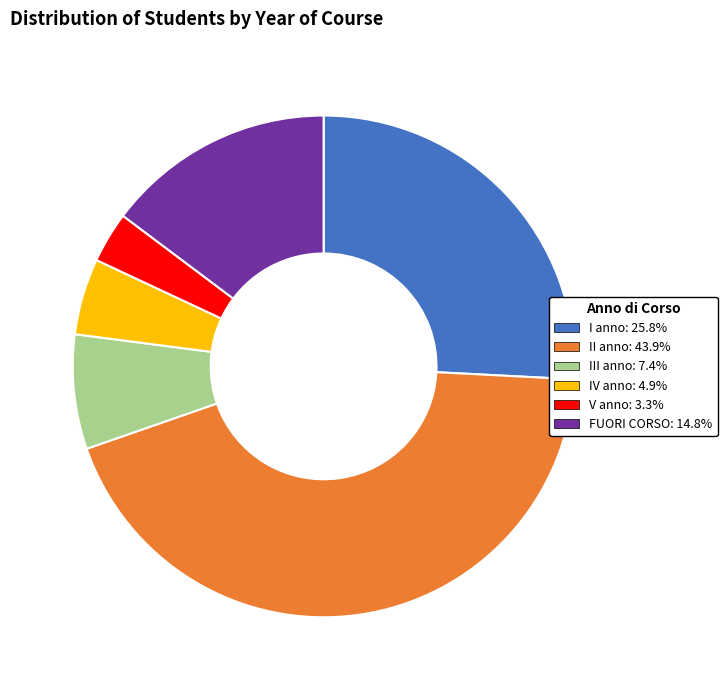

How many slices are in this pie chart?

6